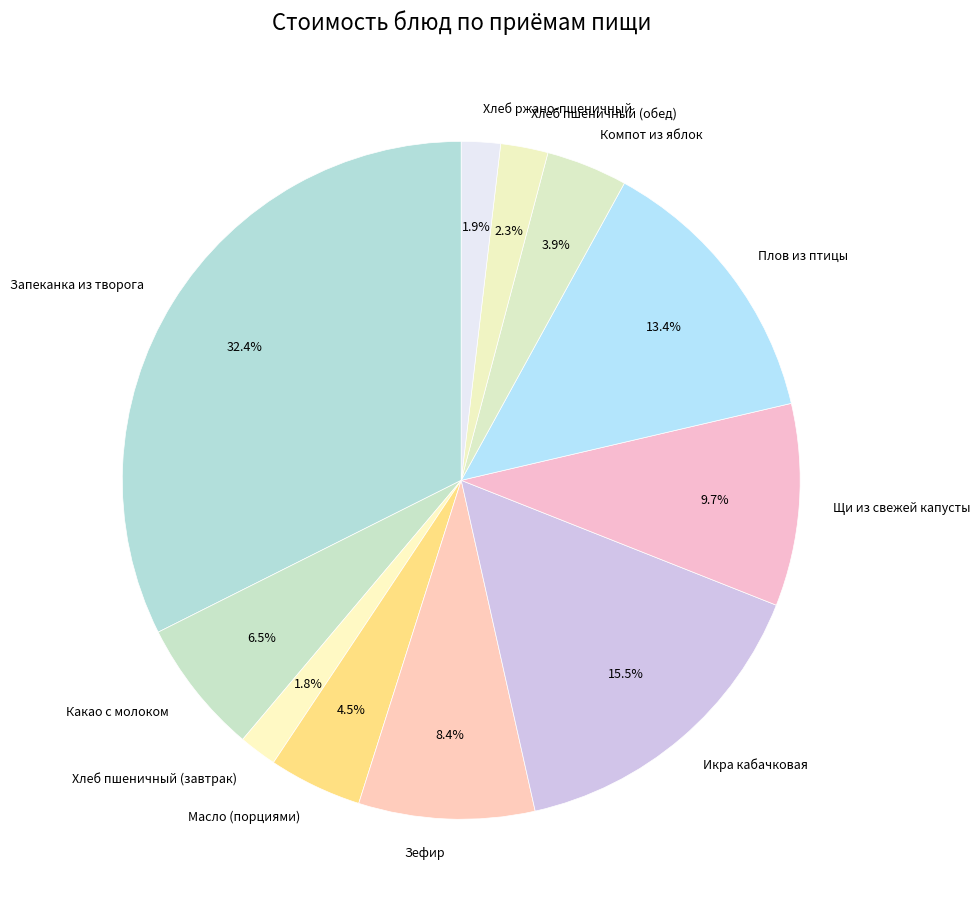

Which has a higher value, Зефир or Компот из яблок?

Зефир